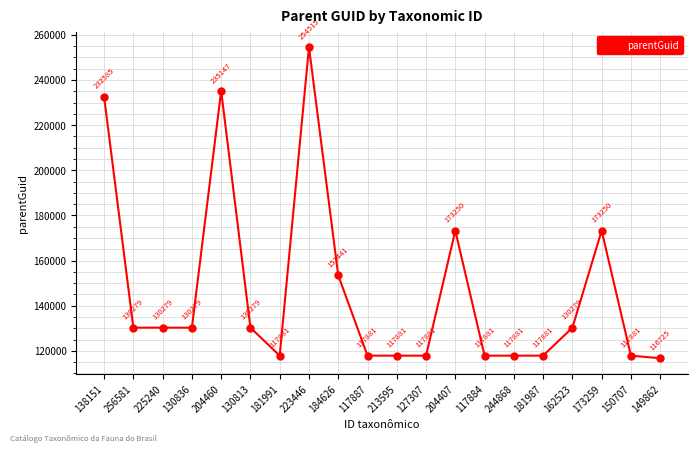

True or false: the data shows 130279 at 256581.

True